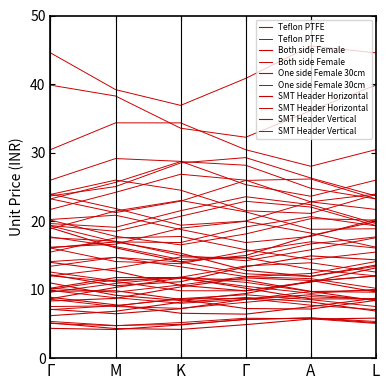

Reading left to right, list all the values displayed in this chart.

Teflon PTFE: 12.0	11.2	9.8	9.8	11.2	12.0
Both side Female: 9.9	8.8	8.0	8.6	9.7	9.9
One side Female 30cm: 8.6	7.5	7.3	8.2	9.0	8.6
SMT Header Horizontal: 5.4	4.8	4.9	5.6	5.9	5.4
SMT Header Vertical: 5.1	4.7	5.2	5.8	5.7	5.1